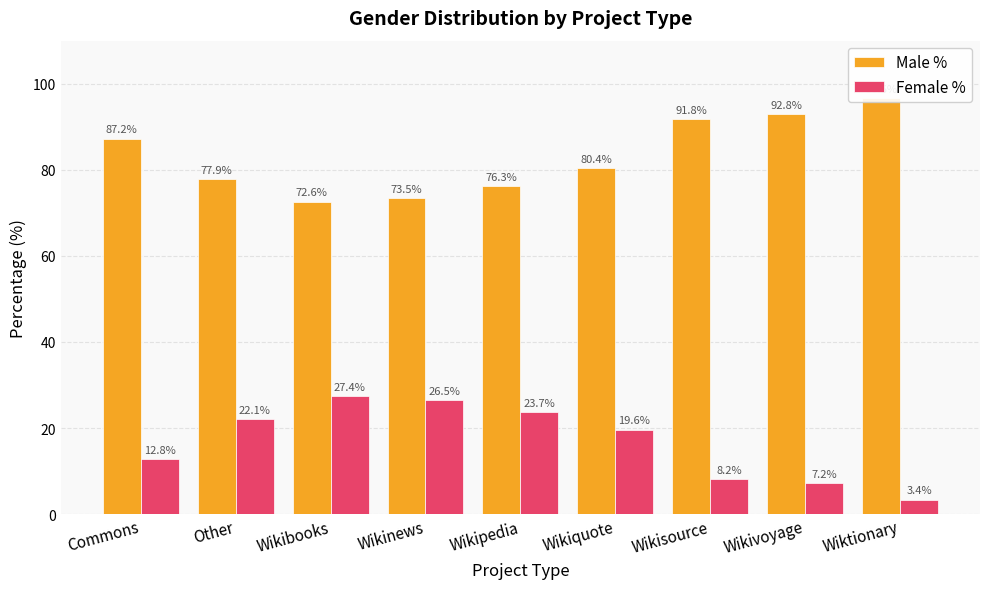

Reading left to right, transcribe all the data shown in this chart.

Male %: 87.2	77.9	72.6	73.5	76.3	80.4	91.8	92.8	96.6
Female %: 12.8	22.1	27.4	26.5	23.7	19.6	8.2	7.2	3.4